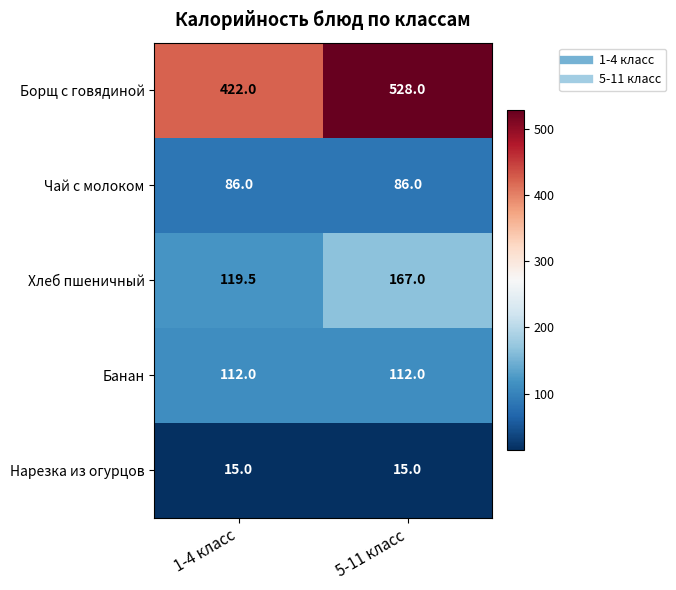

Reading right to left, transcribe all the data shown in this chart.

Борщ с говядиной: 5-11 класс=528.0	1-4 класс=422.0
Чай с молоком: 5-11 класс=86.0	1-4 класс=86.0
Хлеб пшеничный: 5-11 класс=167.0	1-4 класс=119.5
Банан: 5-11 класс=112.0	1-4 класс=112.0
Нарезка из огурцов: 5-11 класс=15.0	1-4 класс=15.0